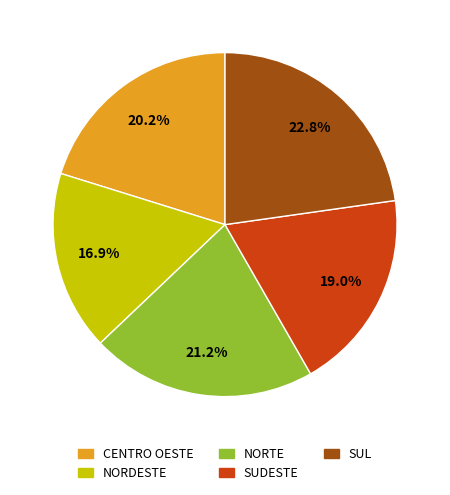

To the nearest percent, what is the average slice percentage?

20%